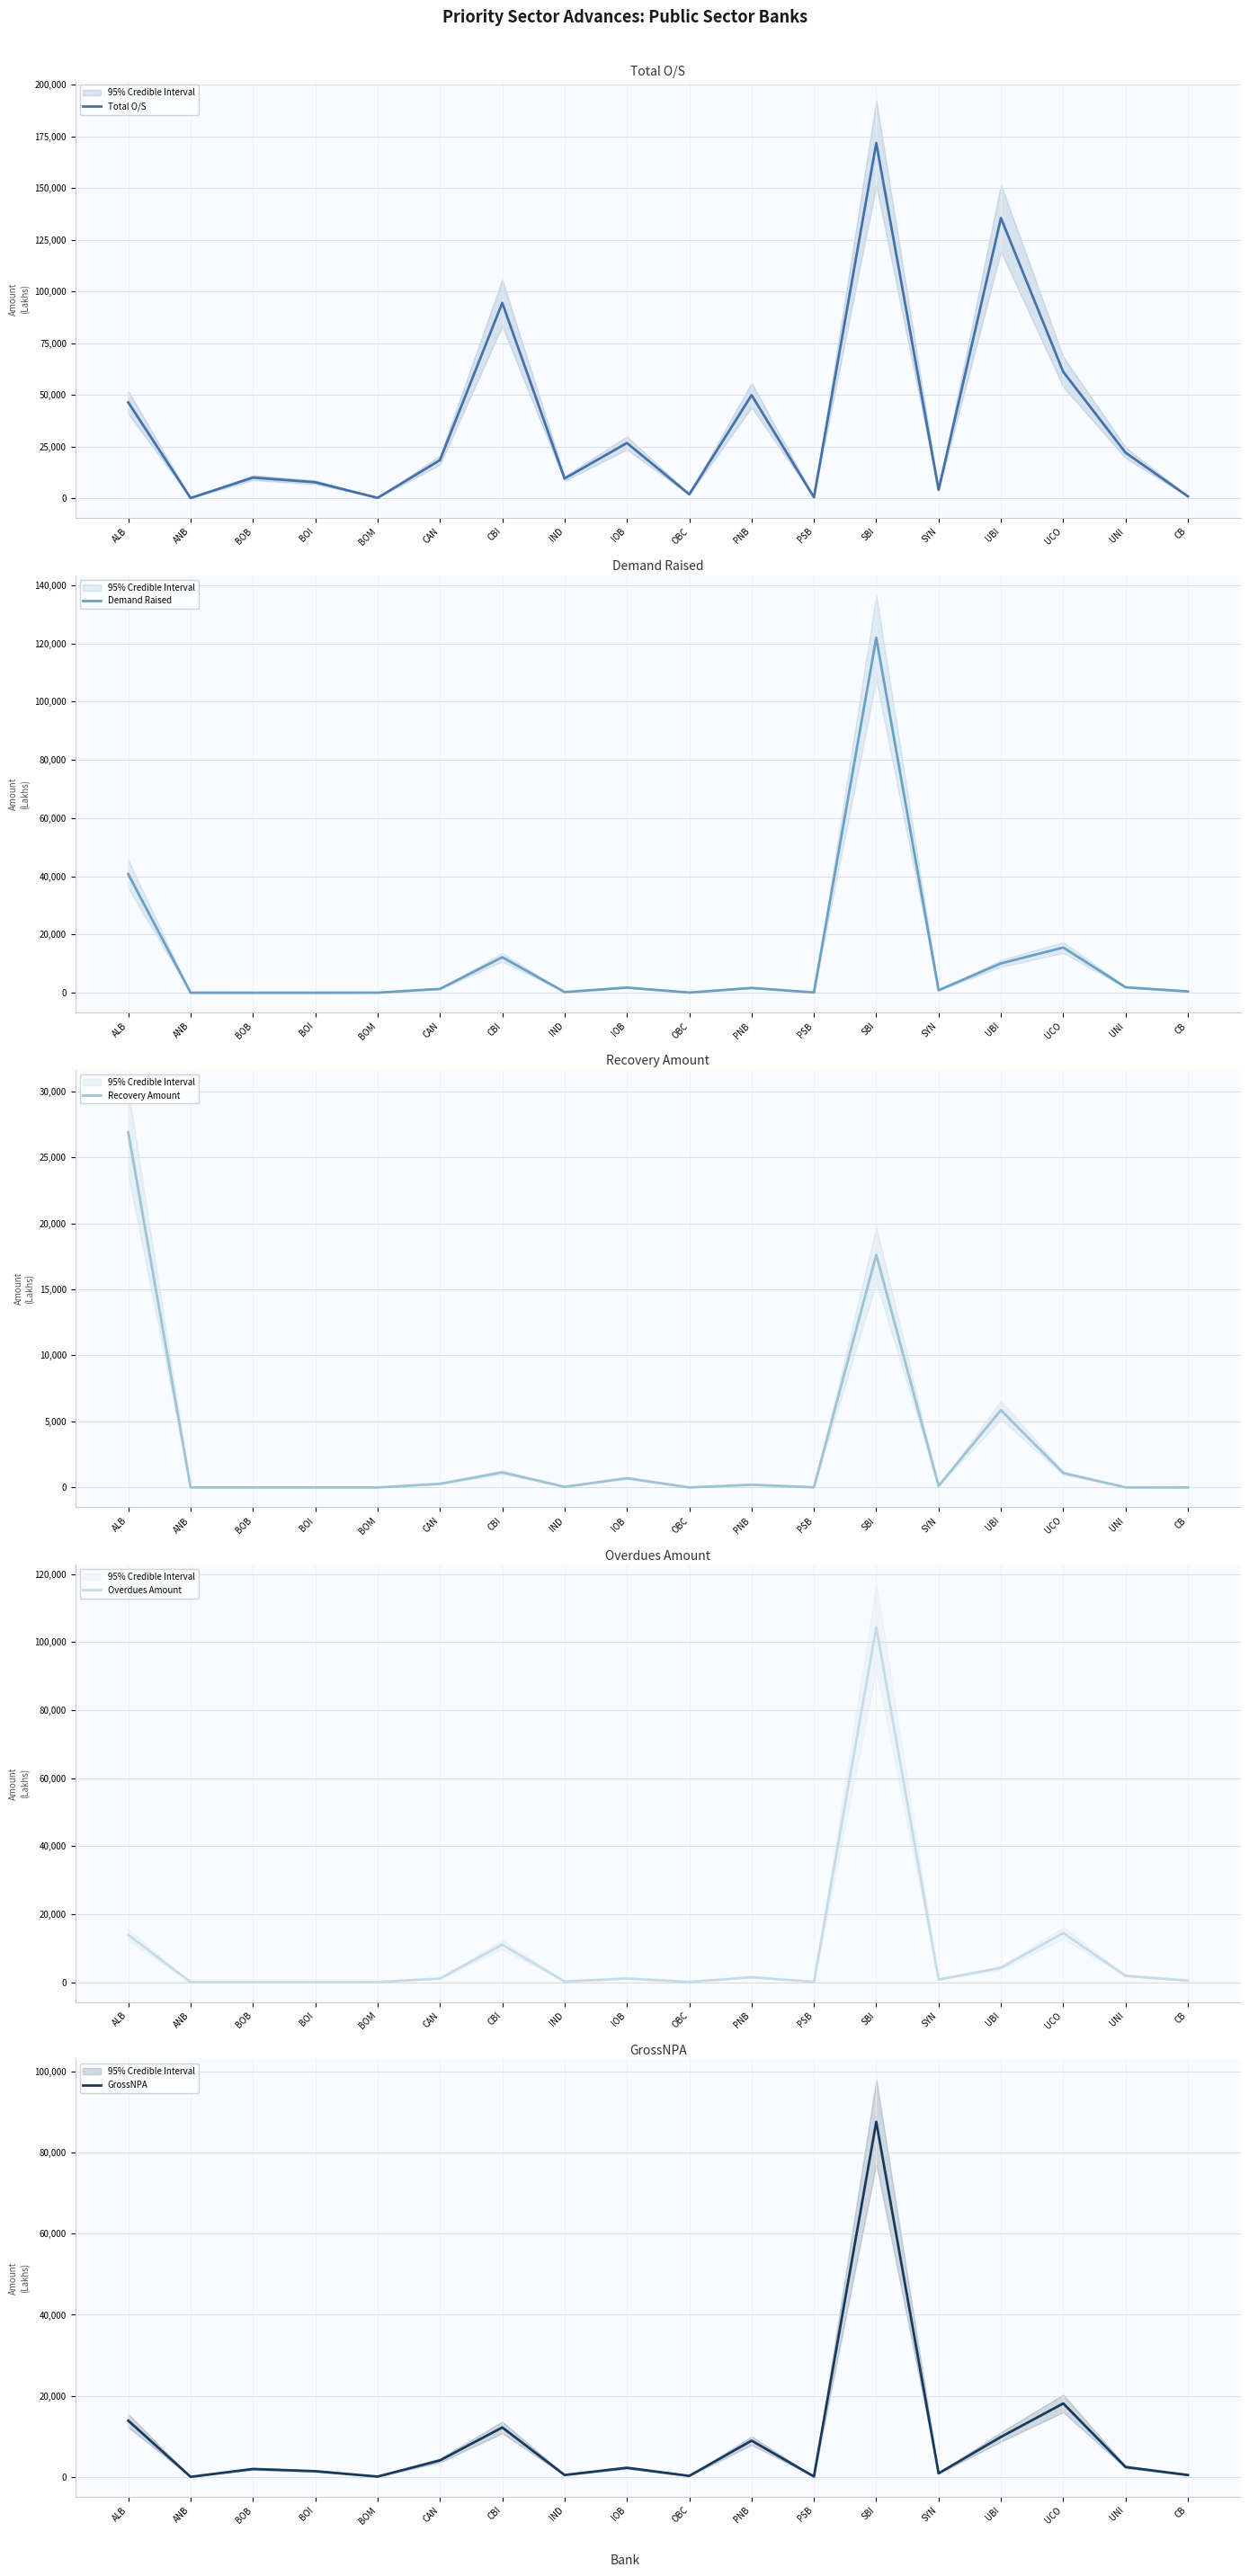

Where is the first local maximum for GrossNPA?

BOB